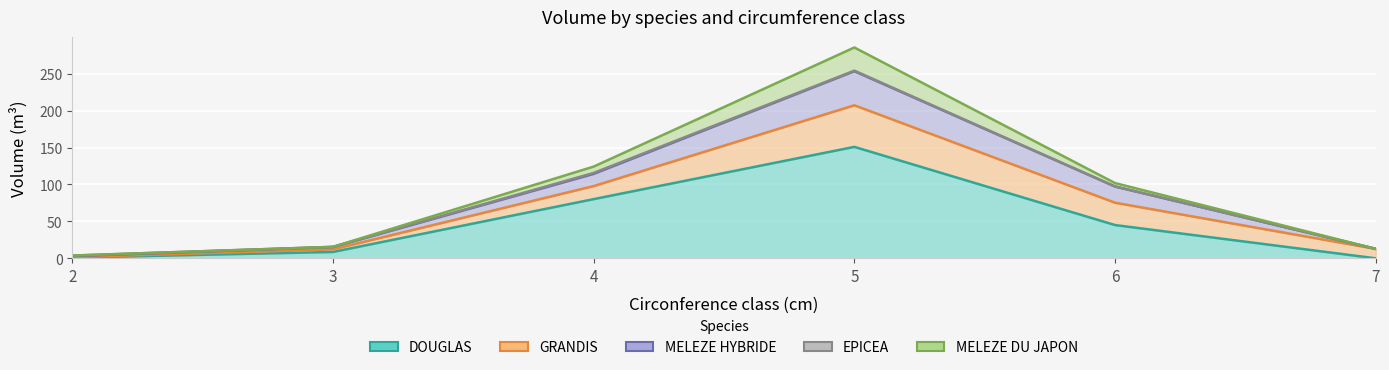

What is the spread (max minus min) of values at 7?

12.8